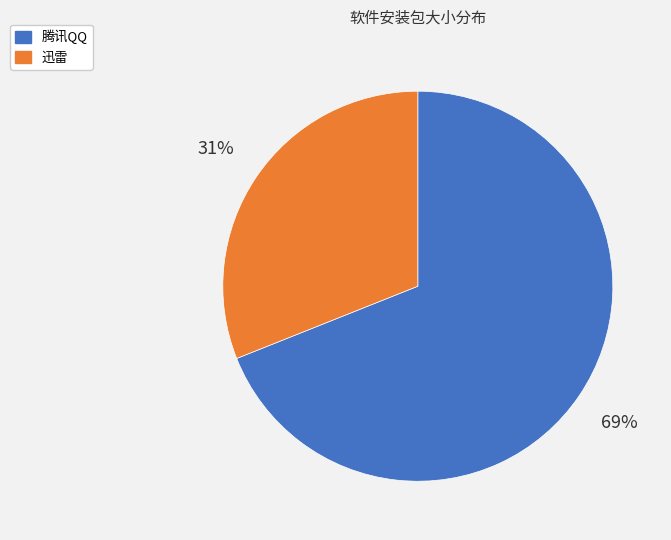

How many slices are in this pie chart?

2